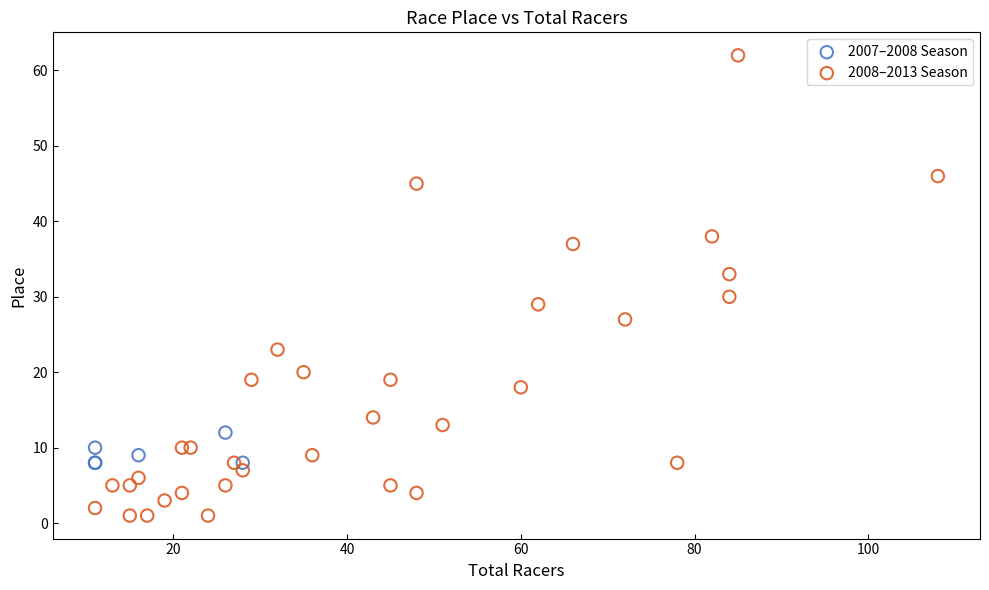

Which series has the widest spread of Y values?

2008–2013 Season